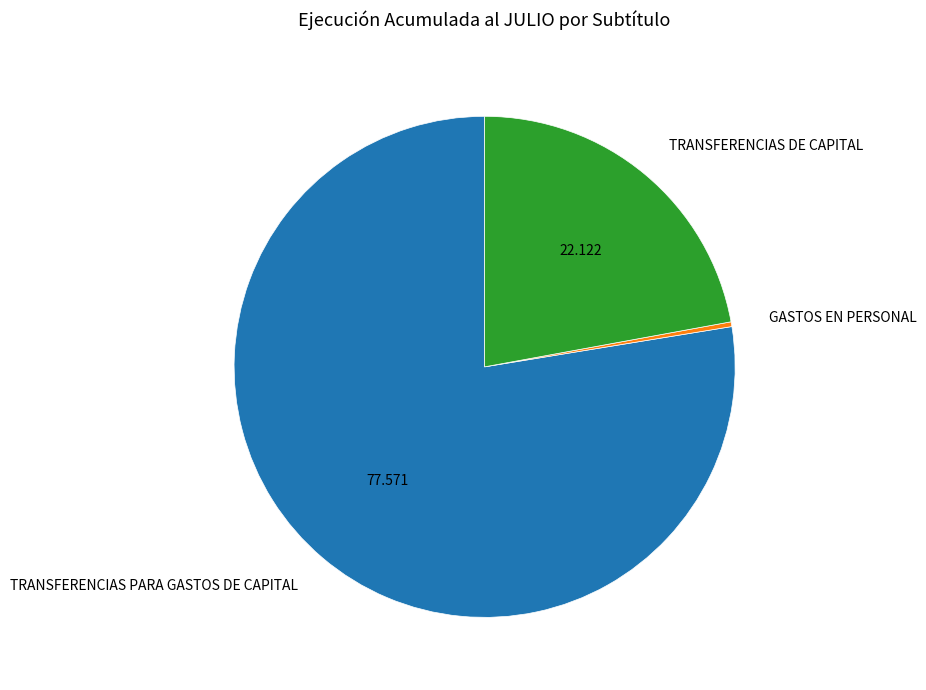

Which slice represents more than half of the pie?

TRANSFERENCIAS PARA GASTOS DE CAPITAL